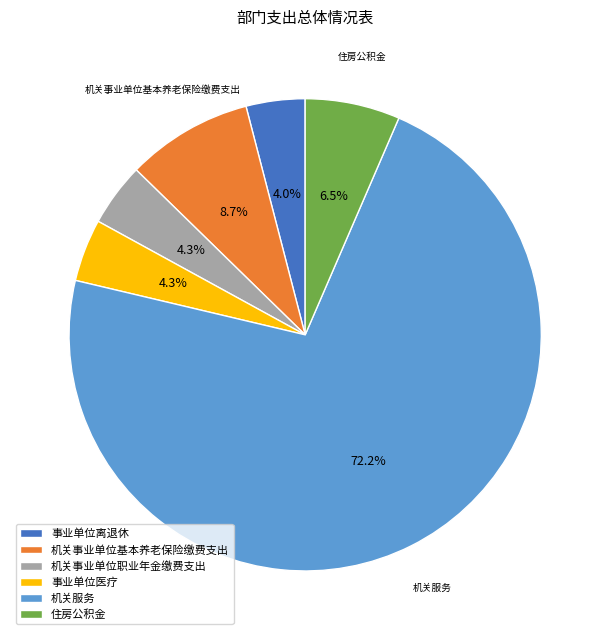

How many slices are in this pie chart?

6